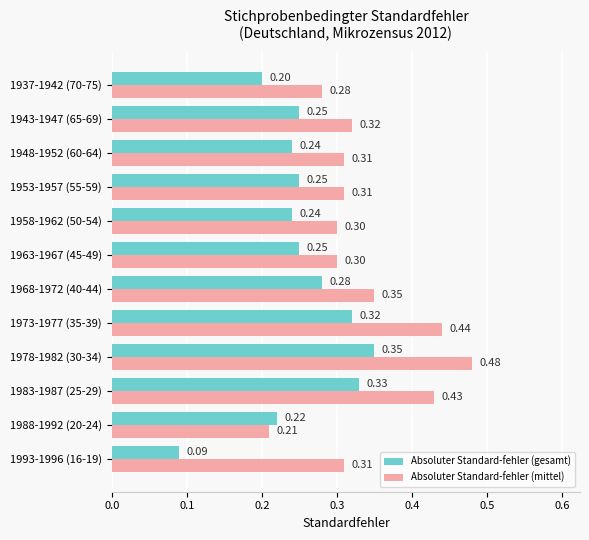

Which series has the largest range (max minus min)?

Absoluter Standard-fehler (mittel)